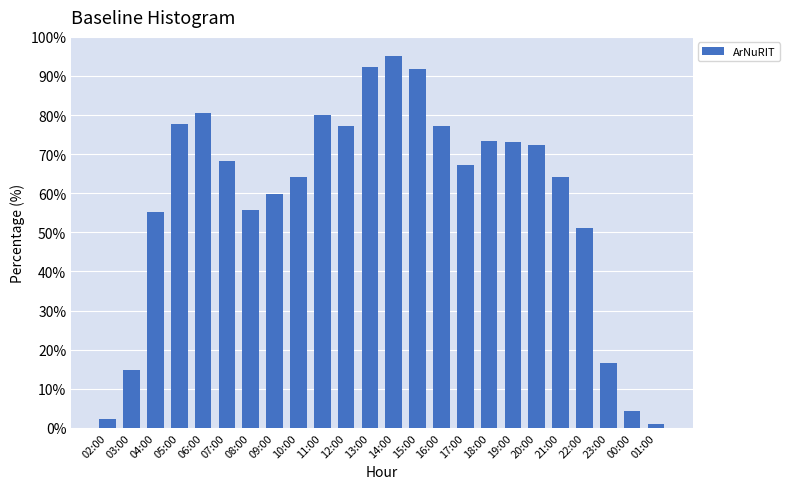

What is the maximum value shown in the chart?

95.0